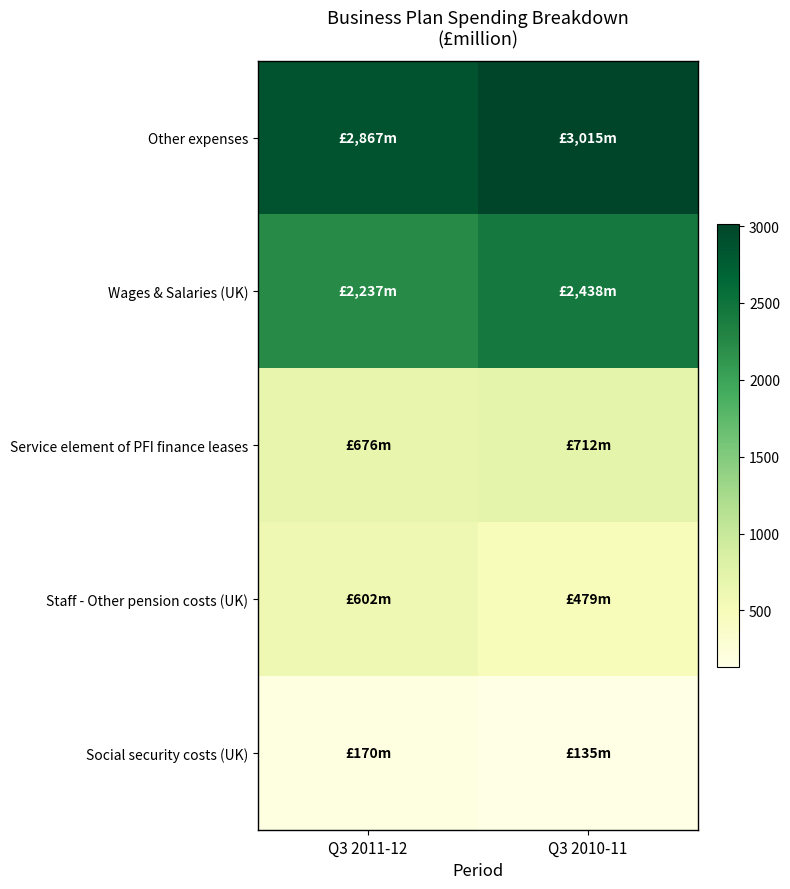

What is the total value across all series at Q3 2010-11?

6779